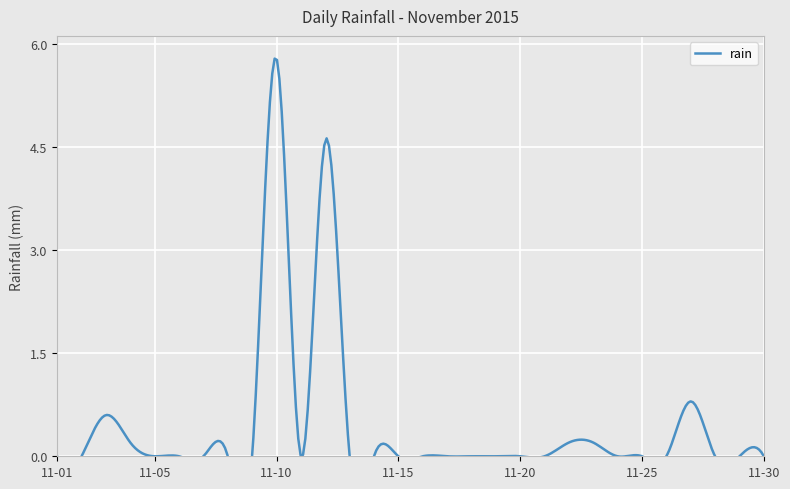

What is the difference between the maximum and minimum values?

5.8